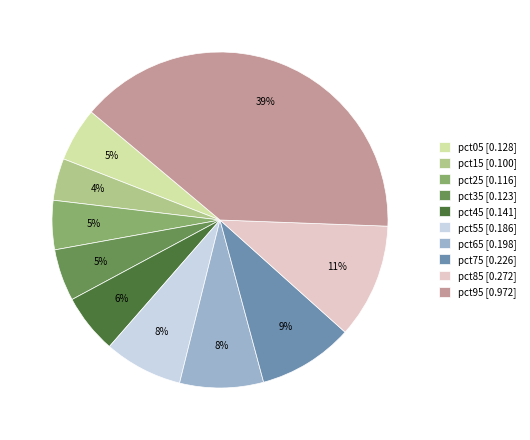

What percentage is the pct05 slice, to the nearest percent?

5%